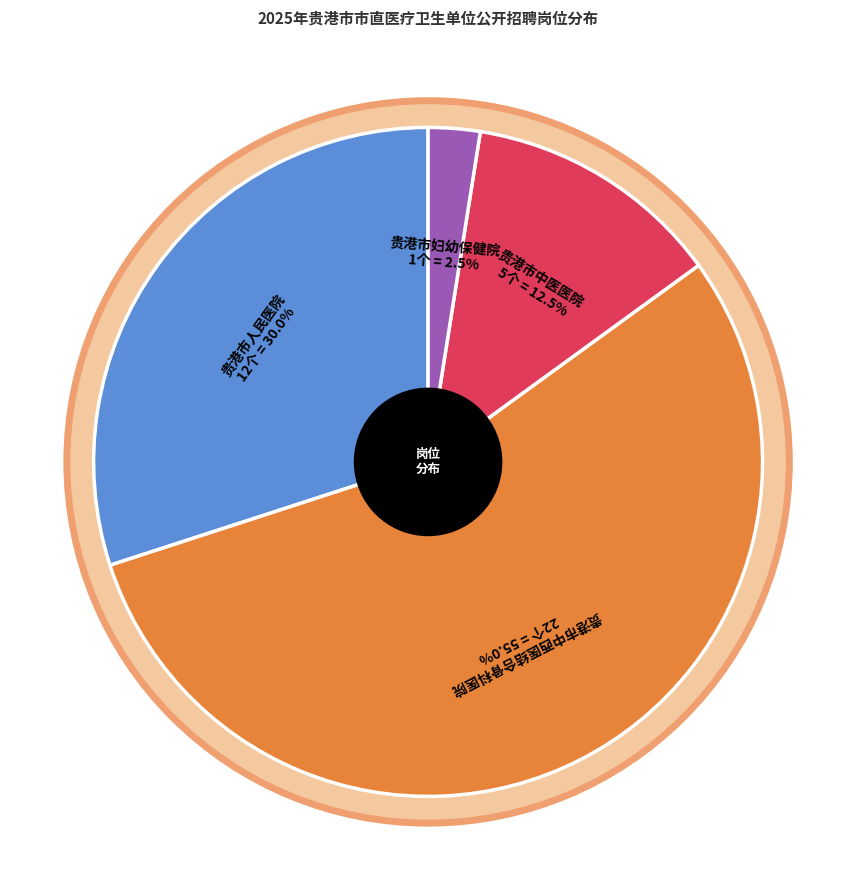

What is the total percentage of 贵港市人民医院 and 贵港市中医医院?

42.5%